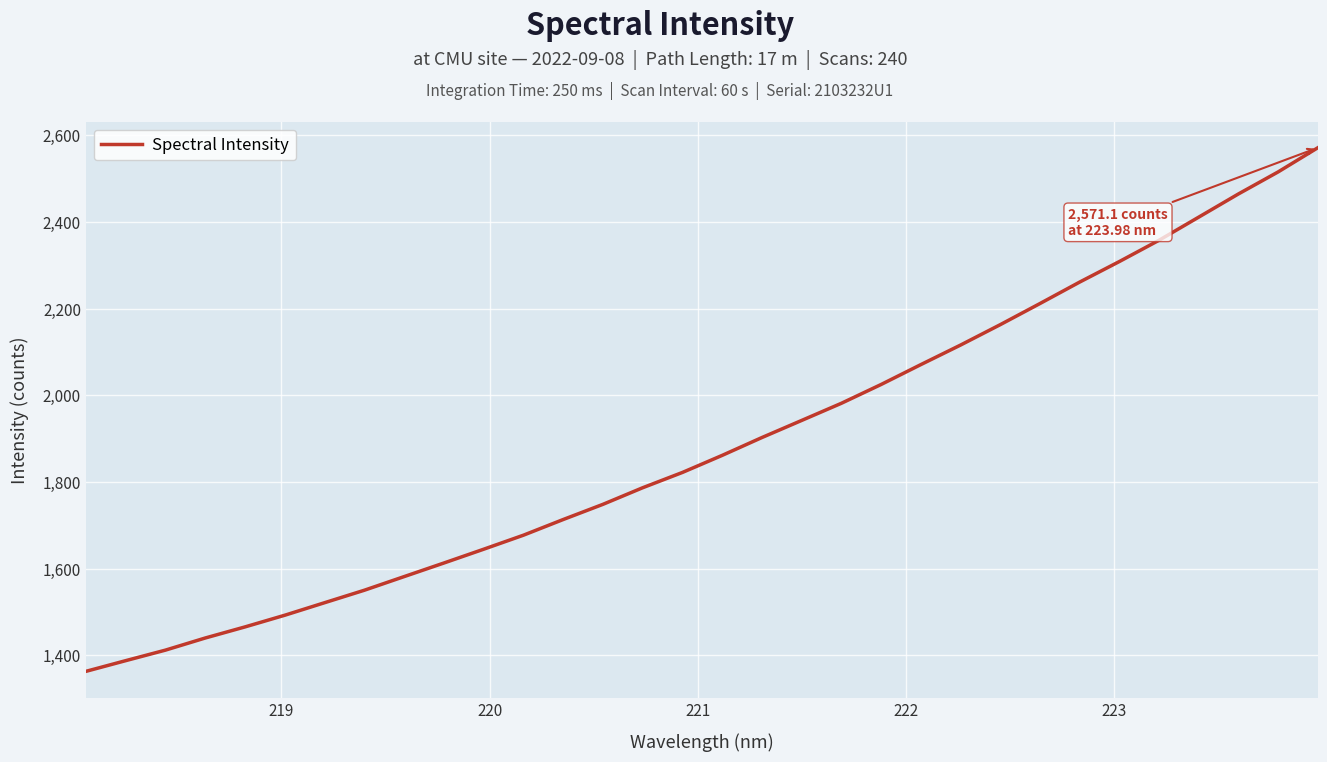

What is the minimum value shown in the chart?

1363.2